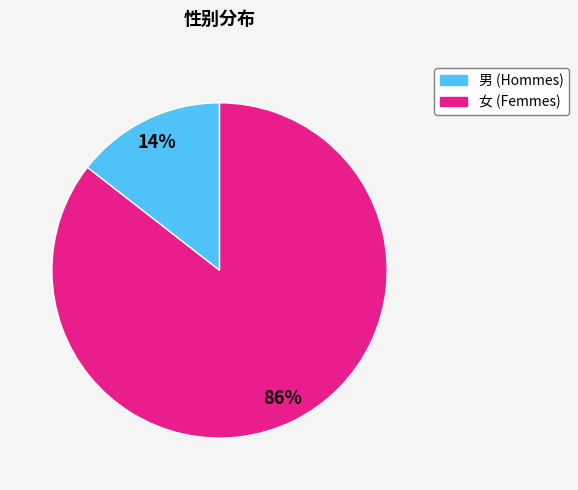

Does any single category account for the majority?

Yes